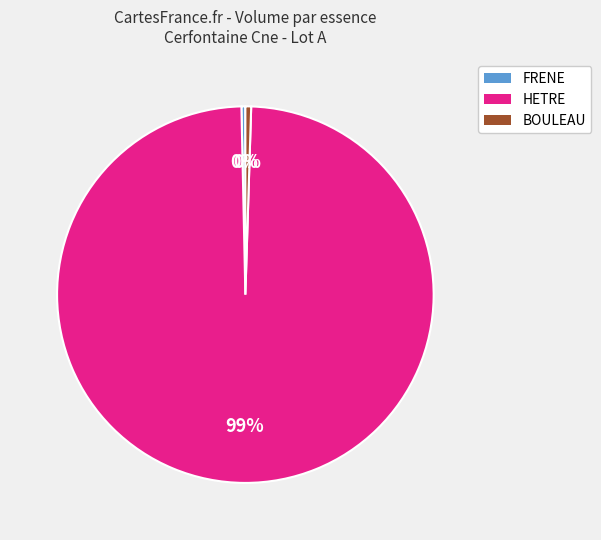

Does any single category account for the majority?

Yes